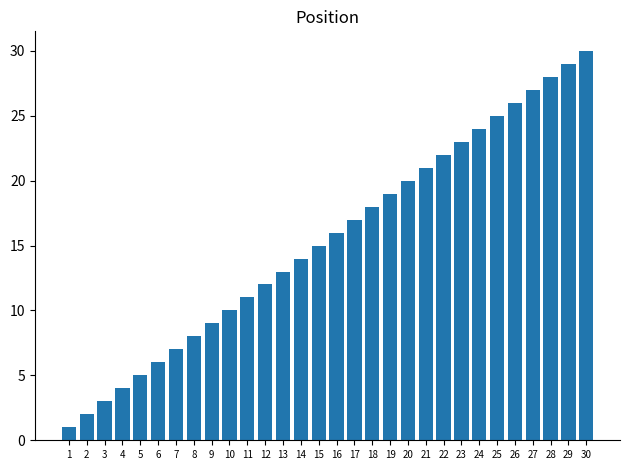

Which category has the highest value across all series?

30